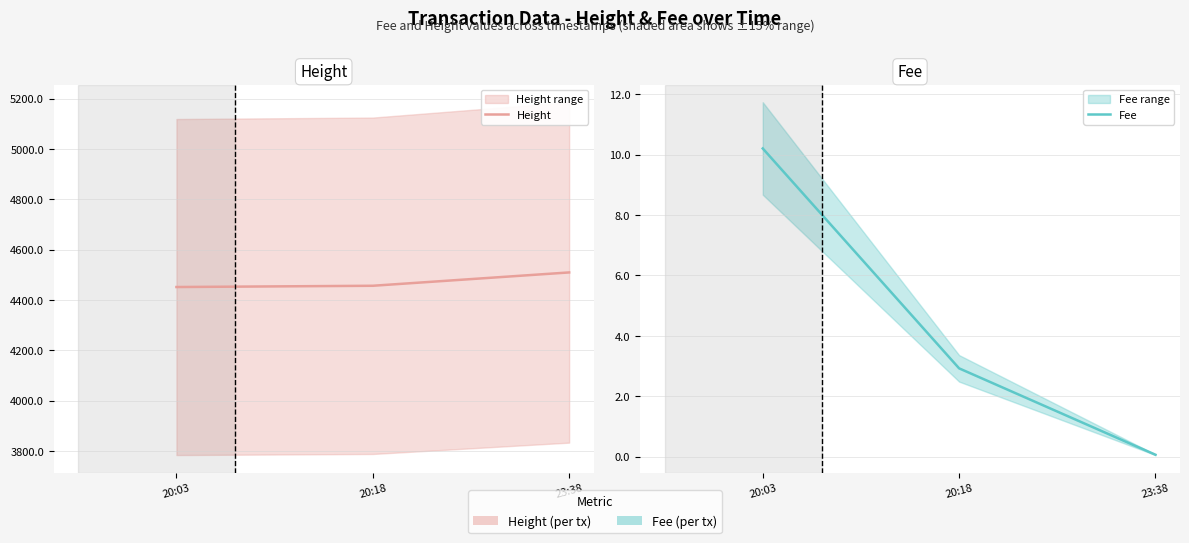

What is the label of the 1st point from the right?

23:38